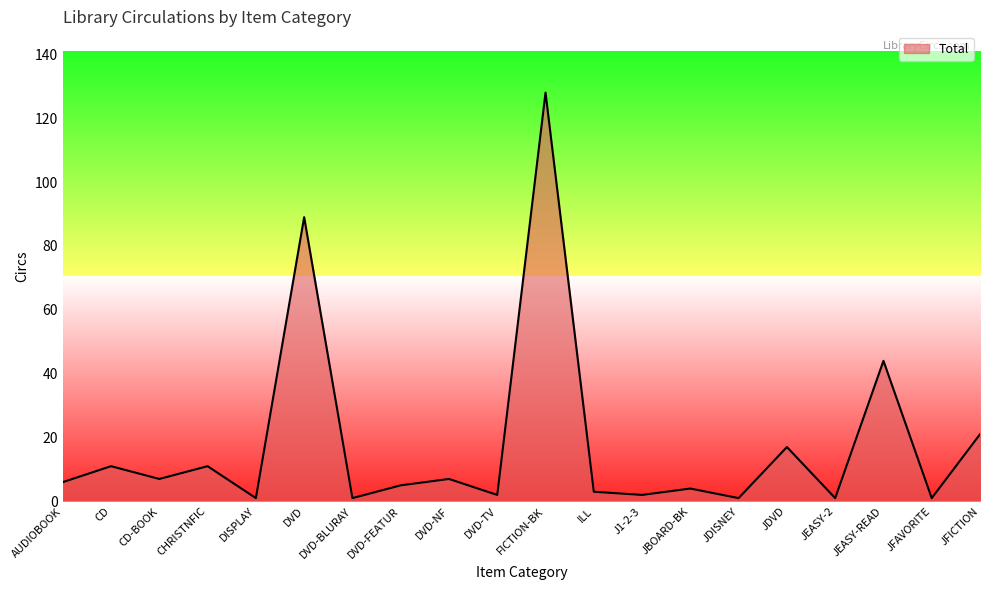

What is the smallest value displayed?

1